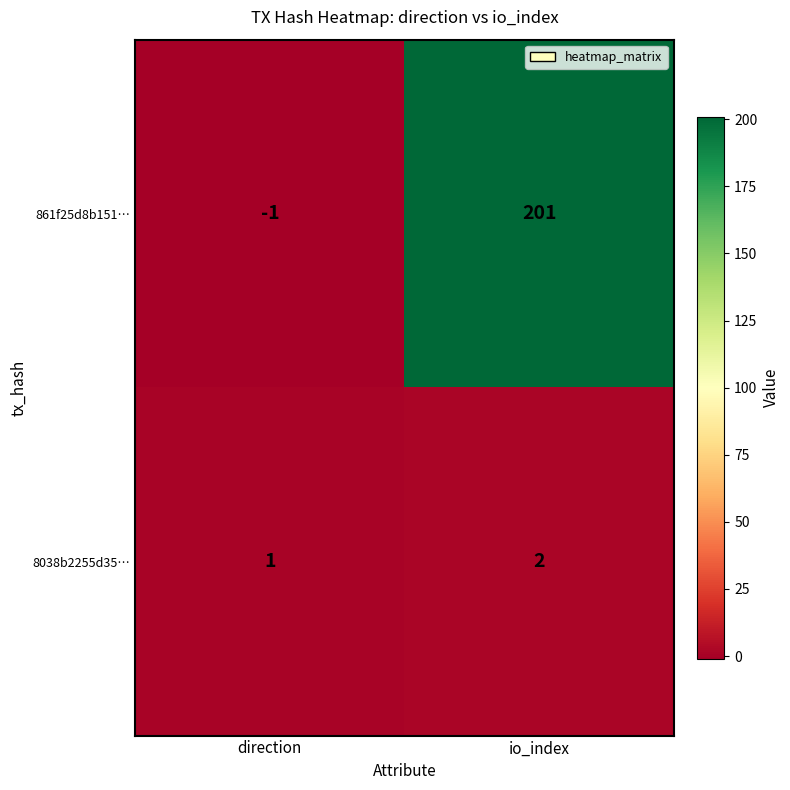

At which category does the chart reach its peak across all series?

io_index